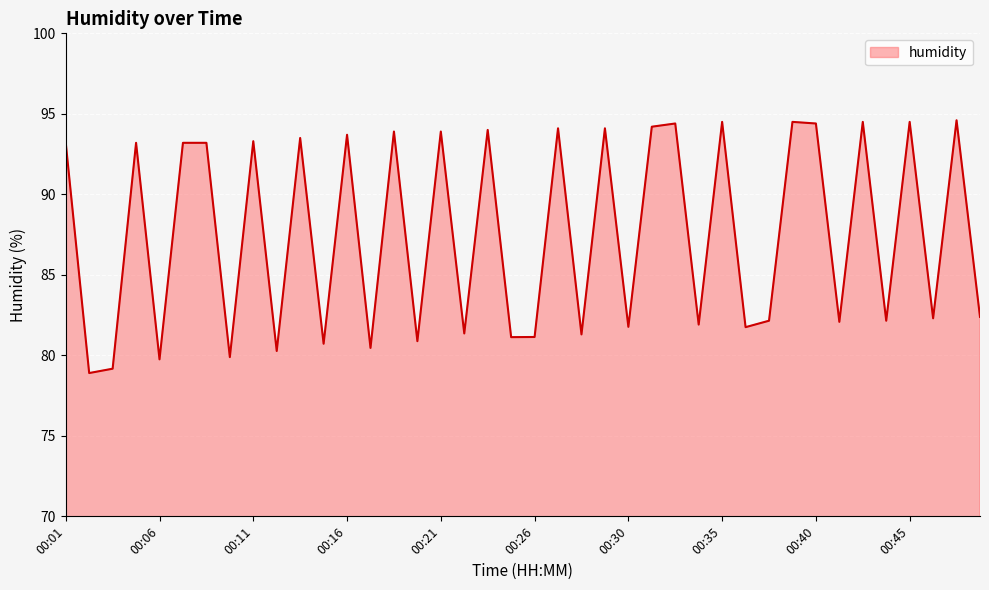

What is the difference between the maximum and minimum values?

15.7